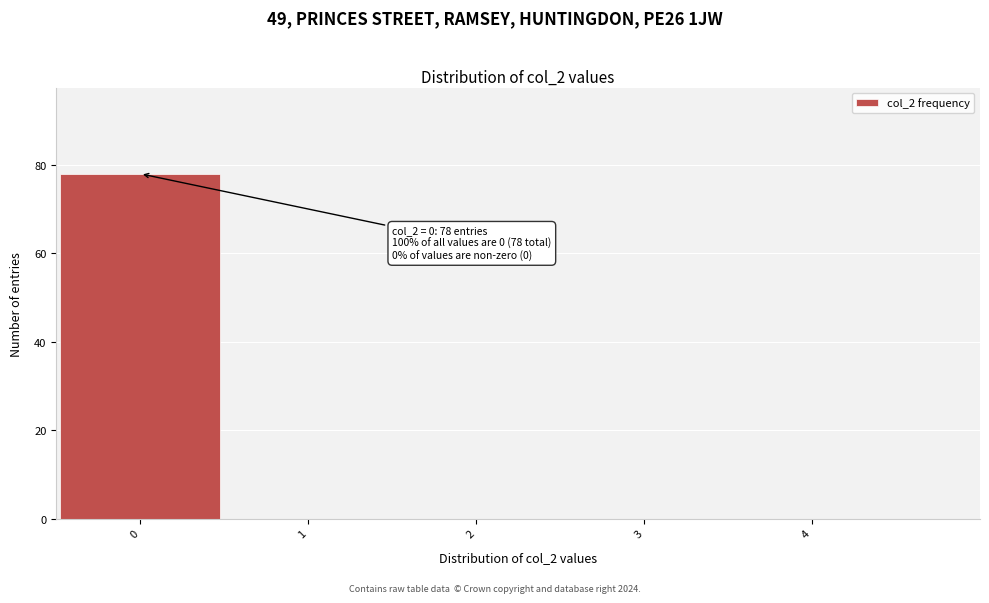

Over which range of the x-axis is the bar tallest?

-0.5 to 0.5